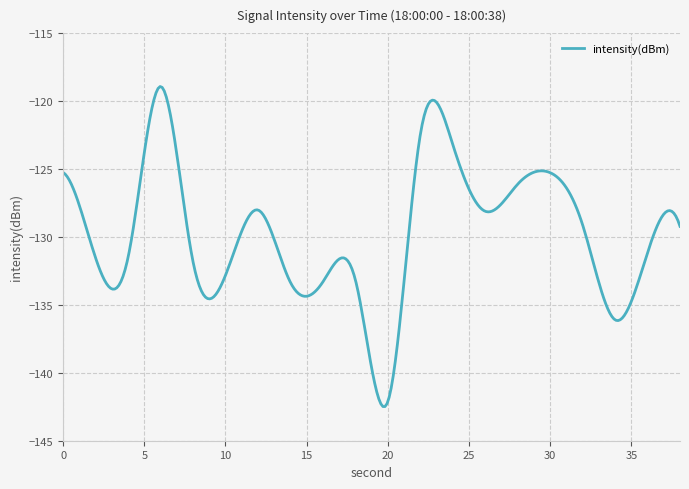

What is the greatest value displayed?

-118.9